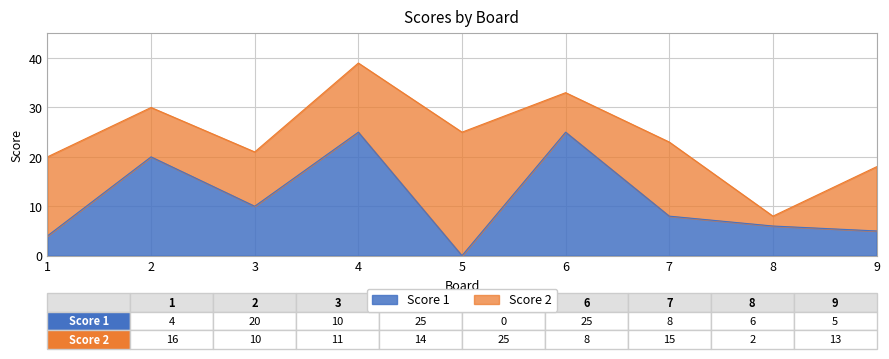

What is the value of the 8th point from the left?

6